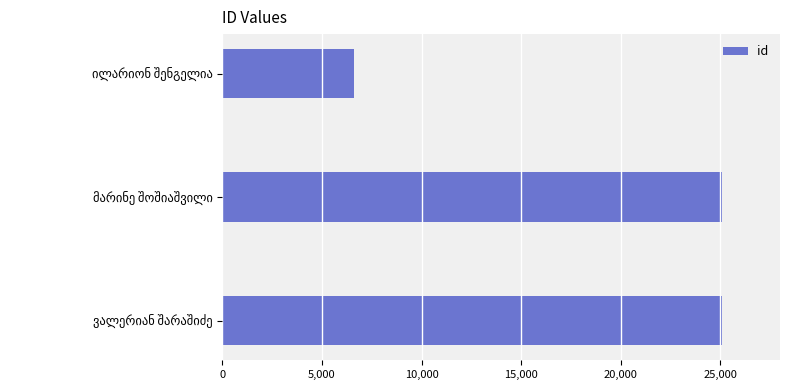

What is the value of the 3rd bar from the top?

25070